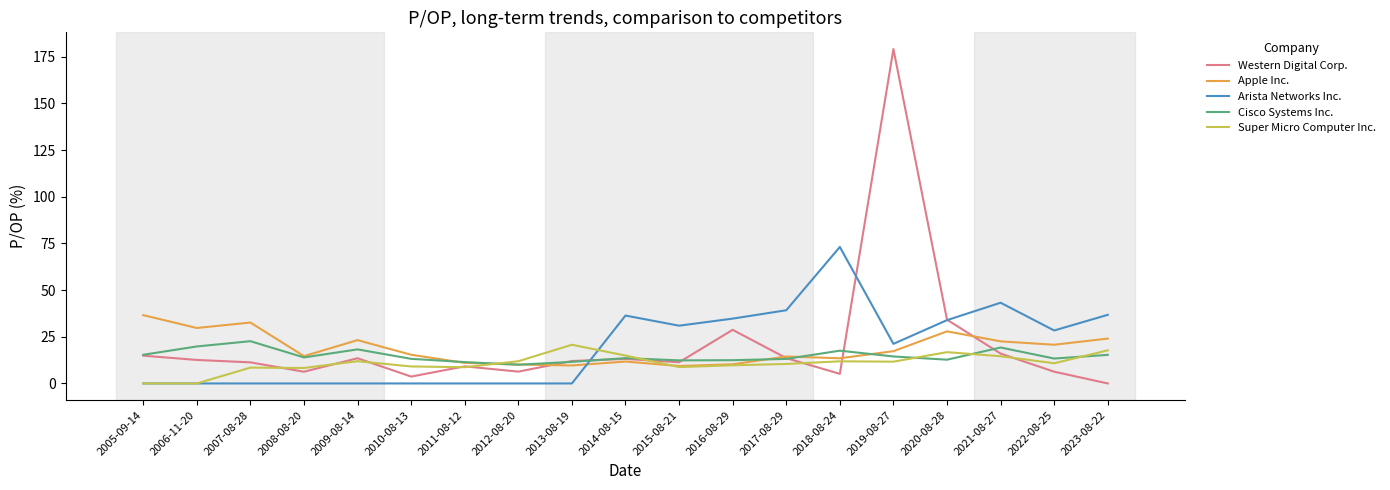

How many series are shown in this chart?

5